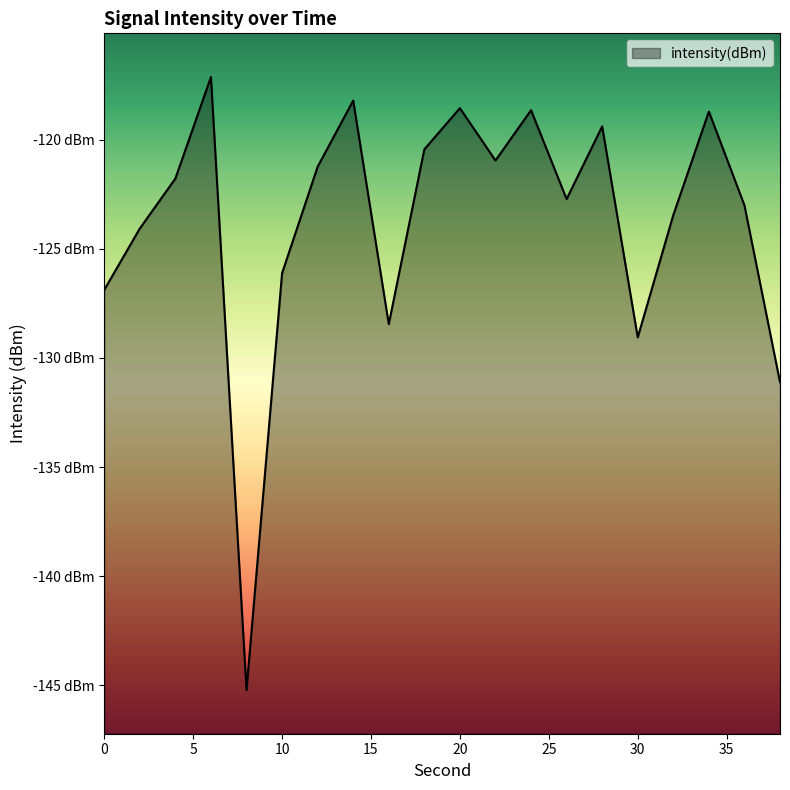

The chart shows a value of -209.0 at 2. True or false?

False